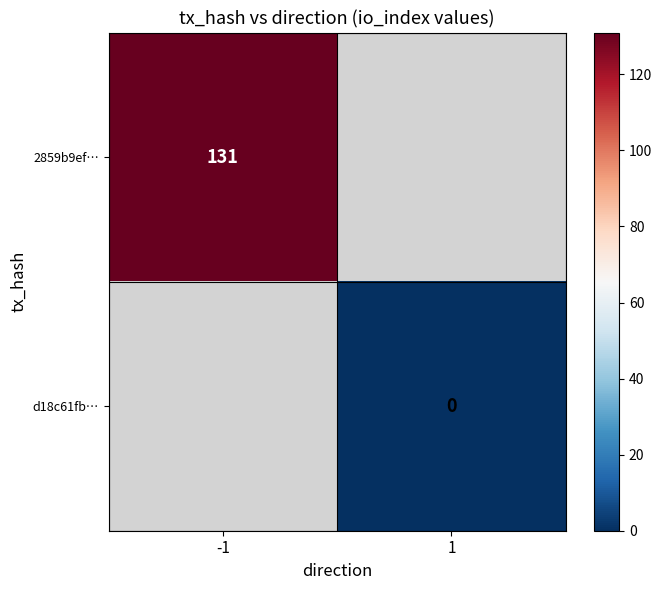

True or false: 2859b9ef… has a value of 131 at -1.

True